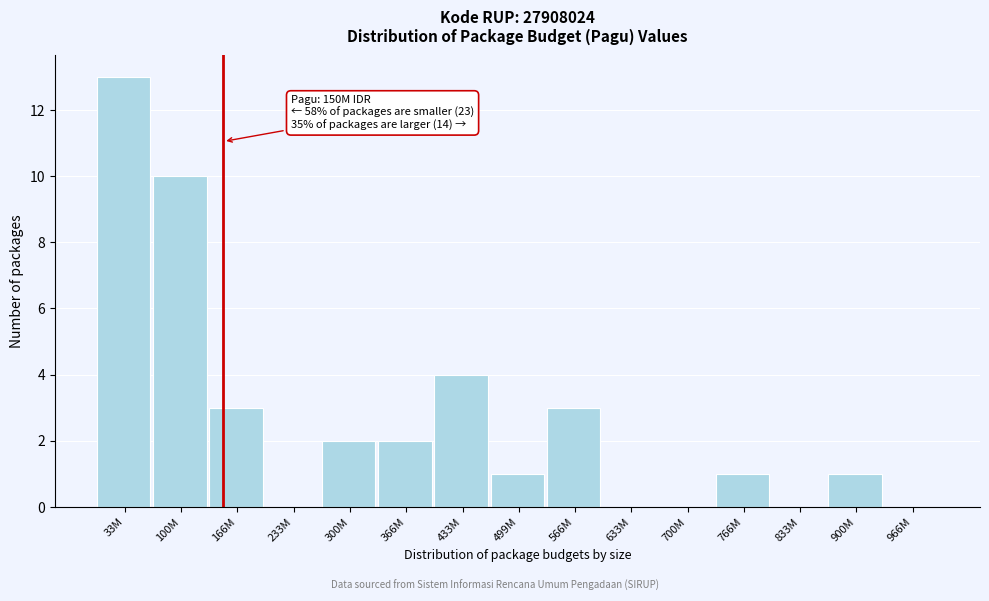

Reading left to right, what are all the values shown in this chart?

33M=13	100M=10	166M=3	233M=0	300M=2	366M=2	433M=4	499M=1	566M=3	633M=0	700M=0	766M=1	833M=0	900M=1	966M=0